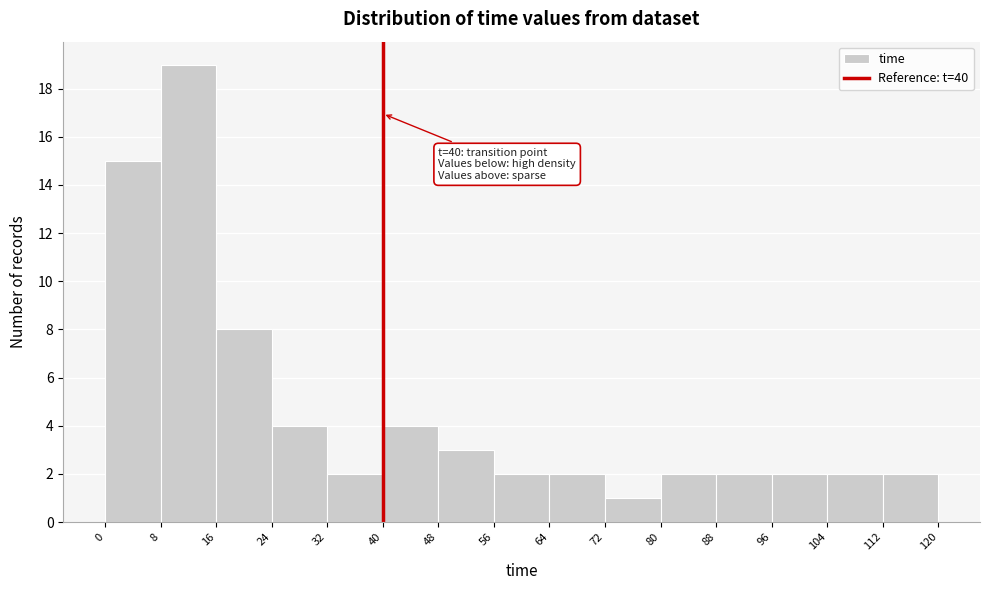

Which range on the x-axis has the tallest bar?

8 to 16